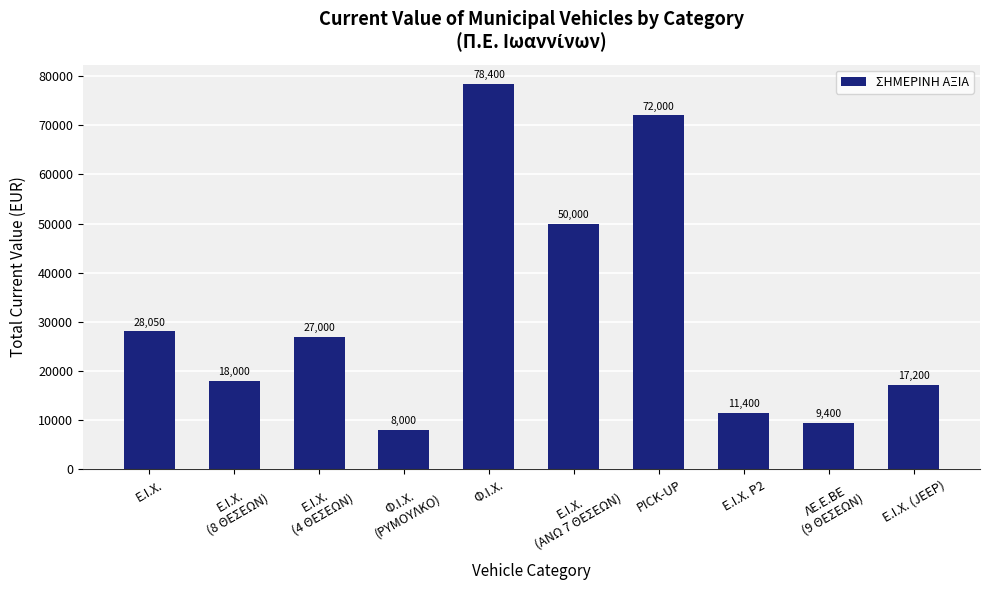

What is the change in value from Ε.Ι.Χ.
(8 ΘΕΣΕΩΝ) to Ε.Ι.Χ. (JEEP)?

-800